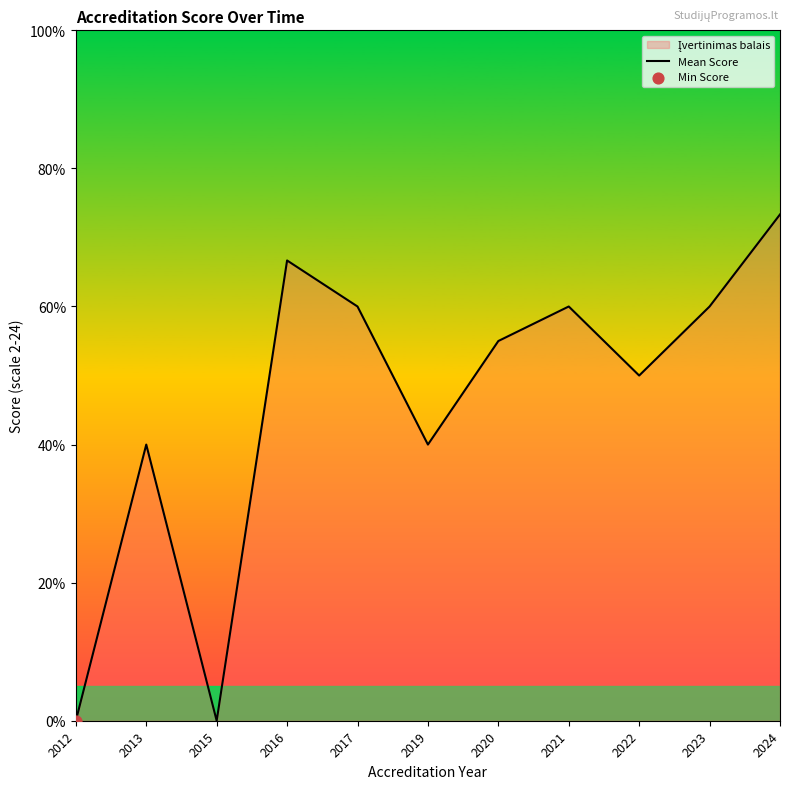

What is the ratio of the value at 2016 to the value at 2013?

1.7